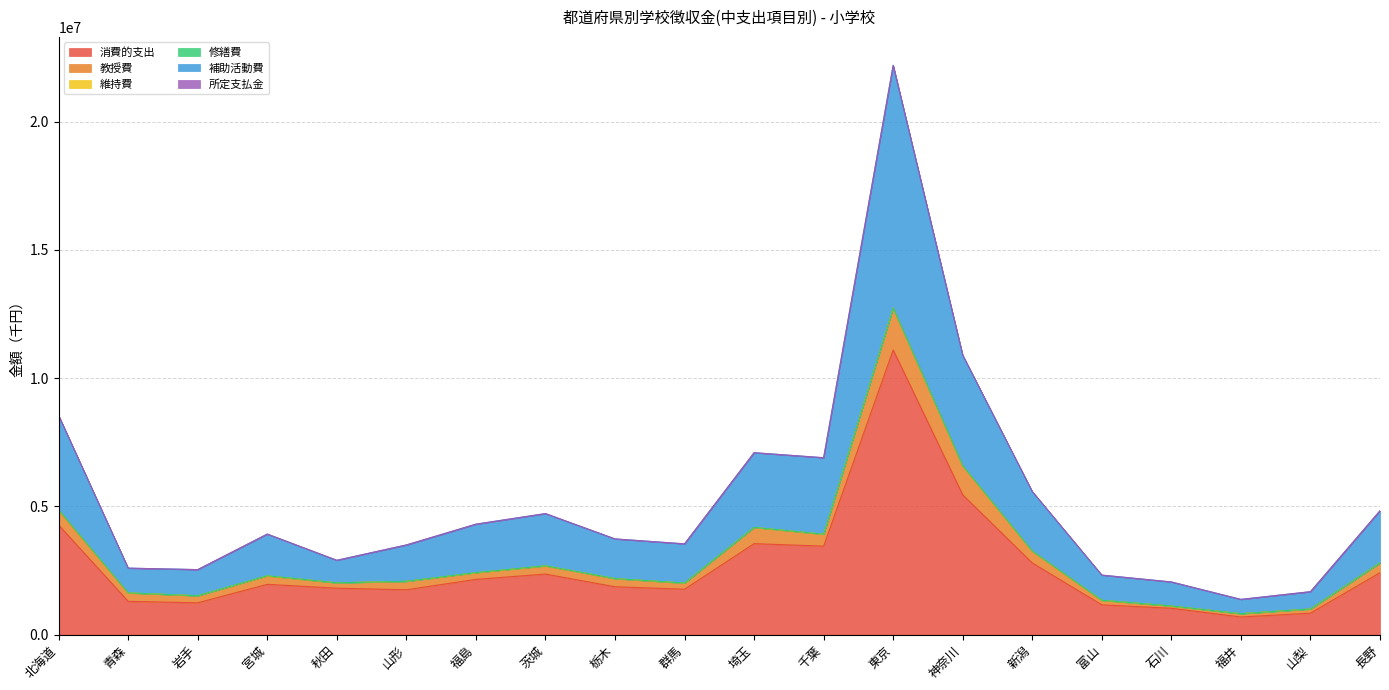

In 消費的支出, how many points are lower than both neighbors (excluding endpoints)?

5